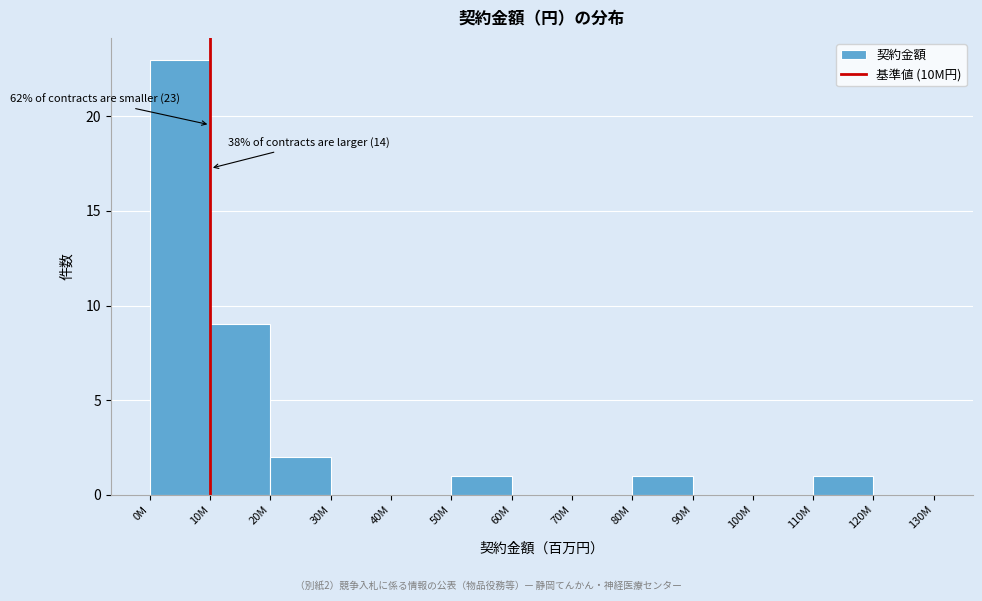

Reading left to right, list all the values displayed in this chart.

0M=23	10M=9	20M=2	30M=0	40M=0	50M=1	60M=0	70M=0	80M=1	90M=0	100M=0	110M=1	120M=0